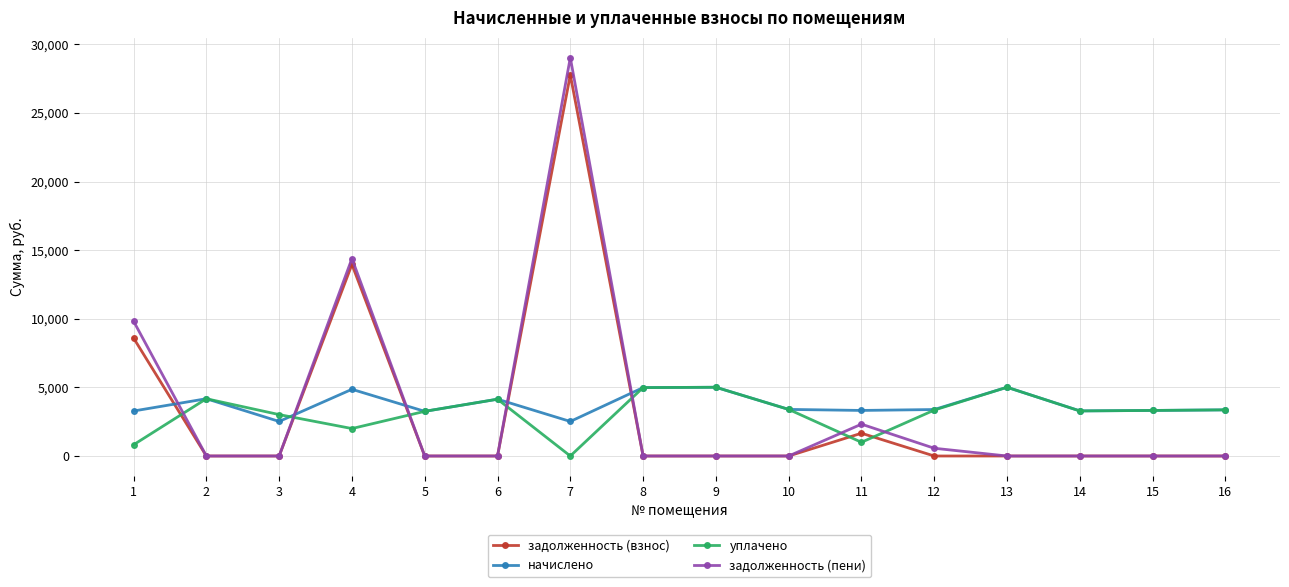

Count the number of data series in this chart.

4